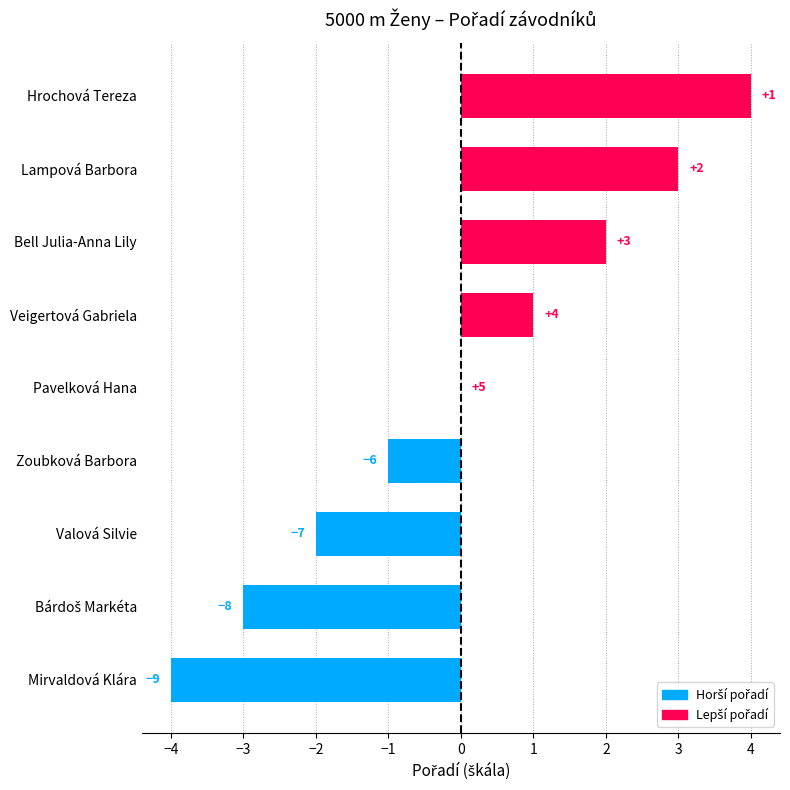

Does the chart contain stacked bars?

No